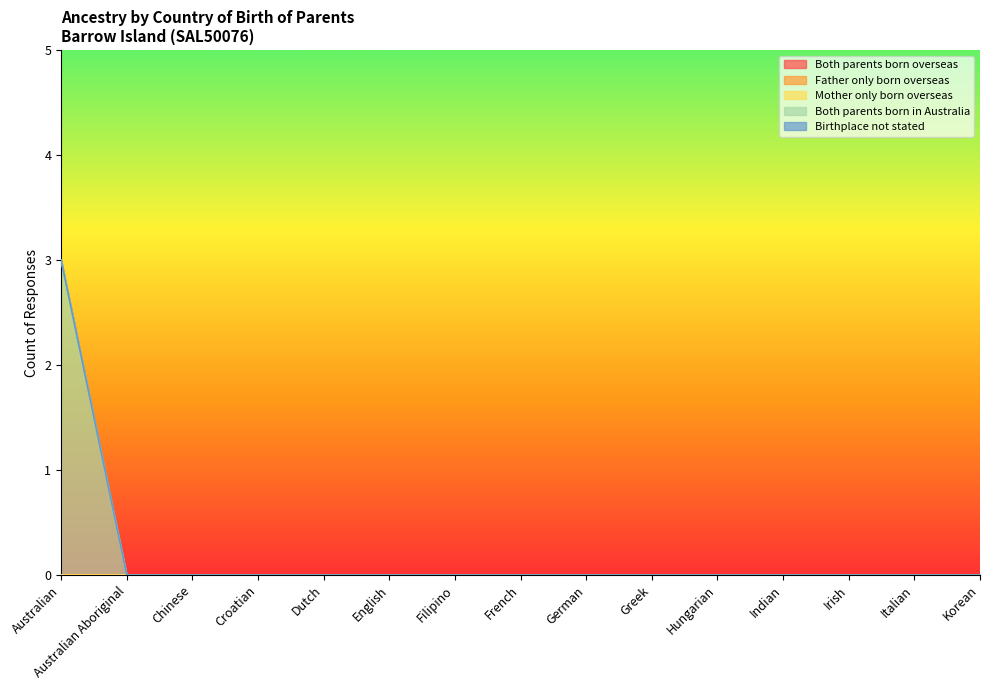

Where is Both parents born overseas nearest to the value 0?

Australian